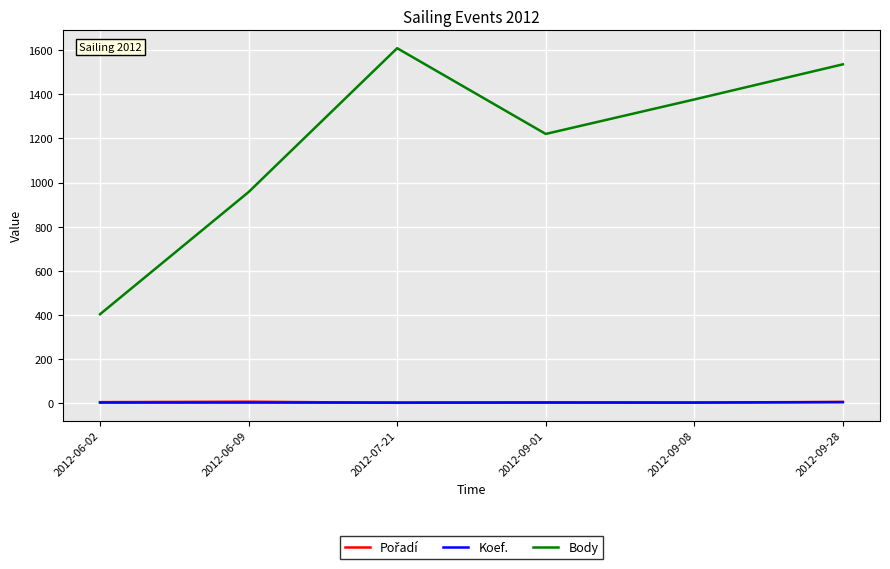

What is the difference between the second highest and second lowest values in the Body series?

578